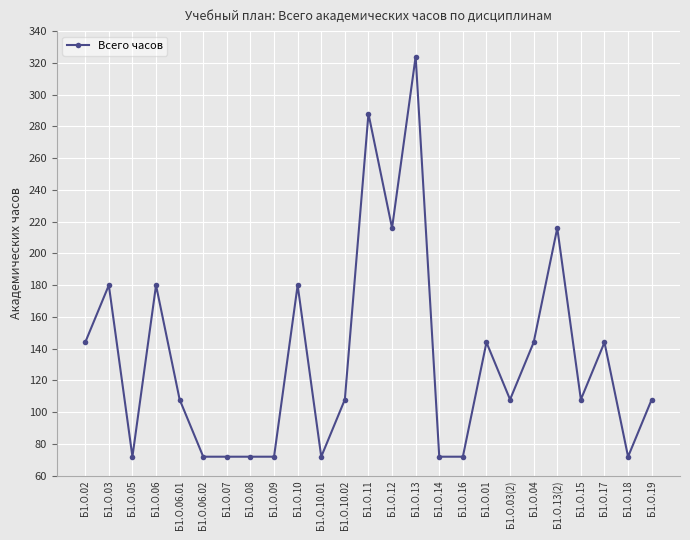

What value does the data have at Б1.О.10.02, to the nearest 50?

100